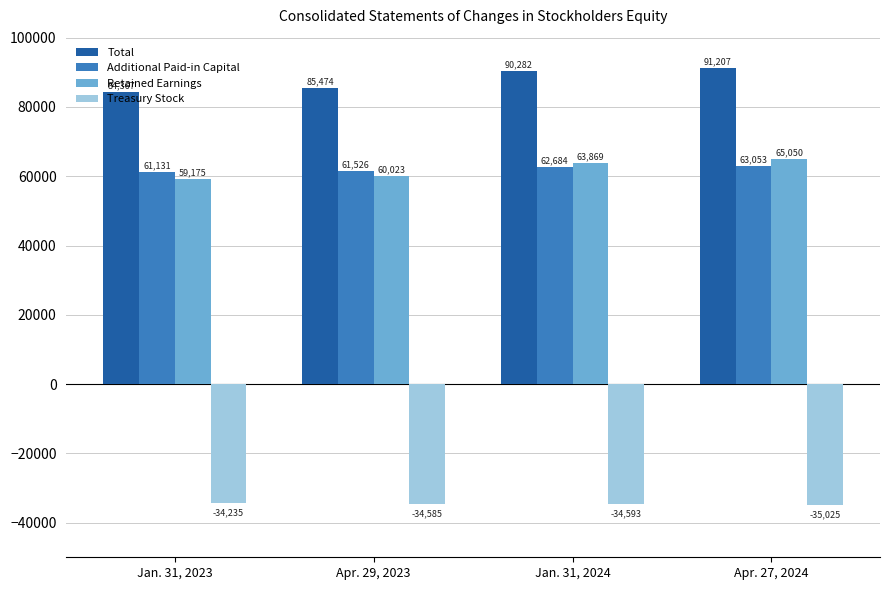

What is the difference between the maximum and minimum values in the Total series?

6840